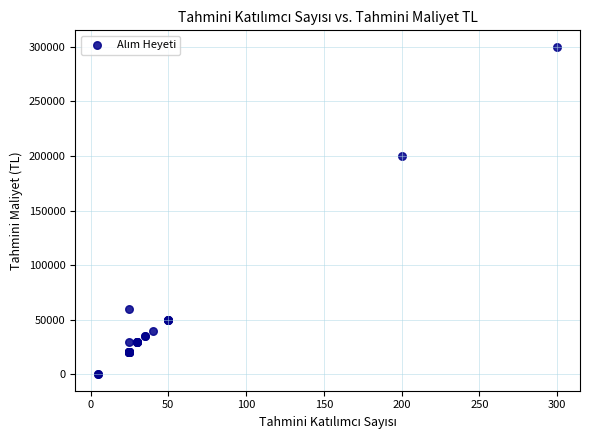

What Y value in the scatter plot is closest to 150000?

200000